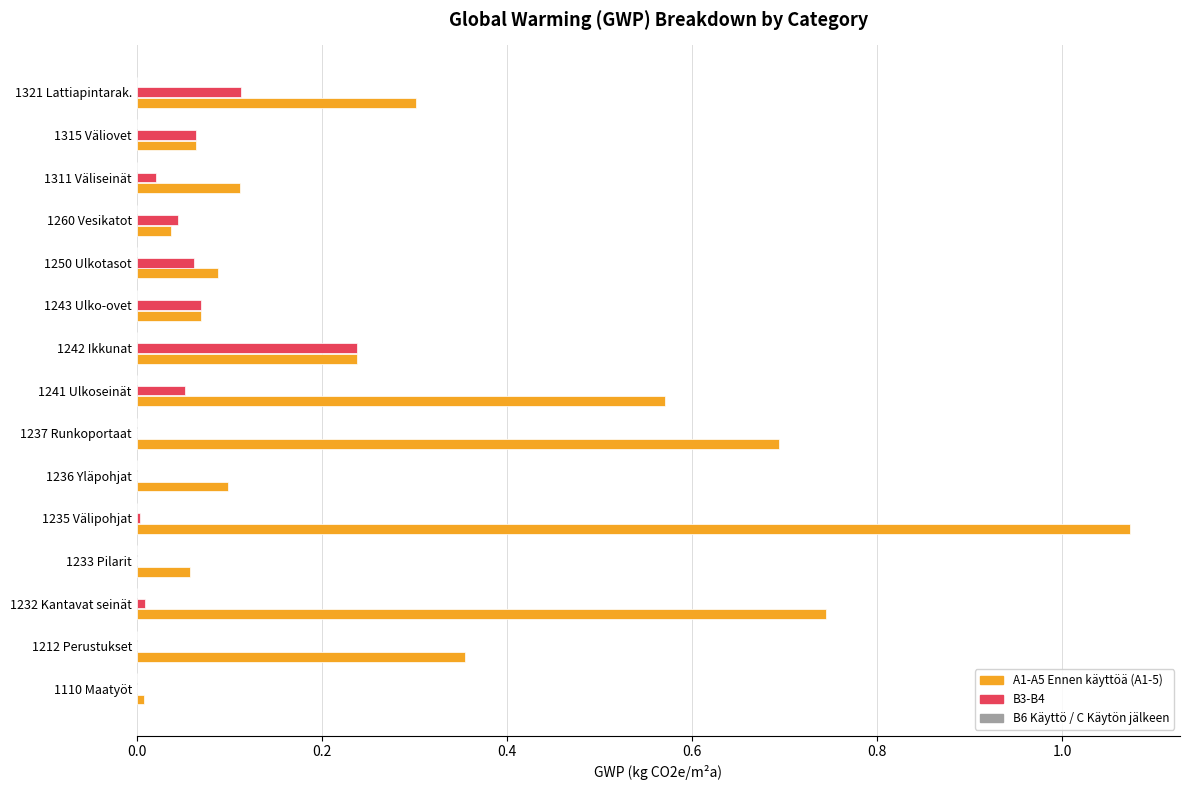

The A1-A5 Ennen käyttöä (A1-5) series shows 0.7 at 1237 Runkoportaat. True or false?

True